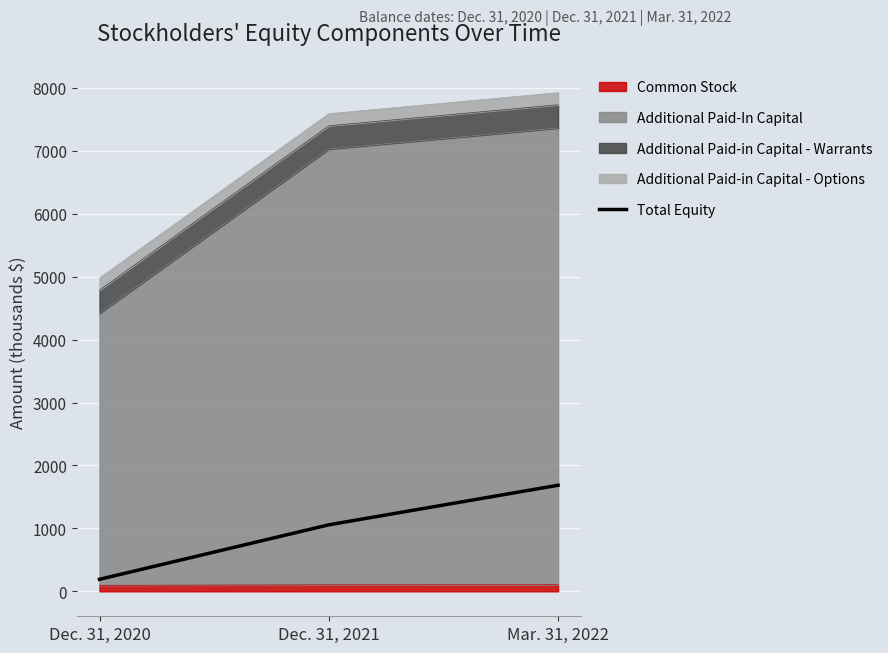

List the labels in order of value, smallest first.

Dec. 31, 2020, Dec. 31, 2021, Mar. 31, 2022